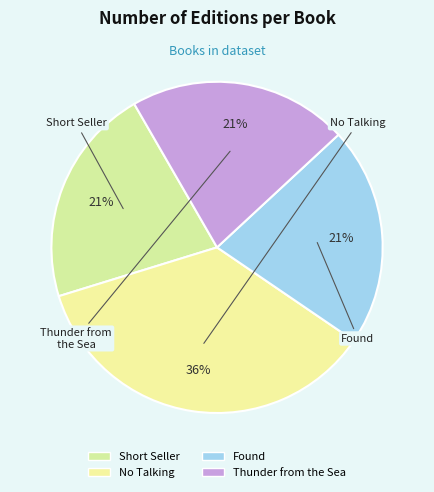

What is the ratio of the value at No Talking to the value at Found?

1.7